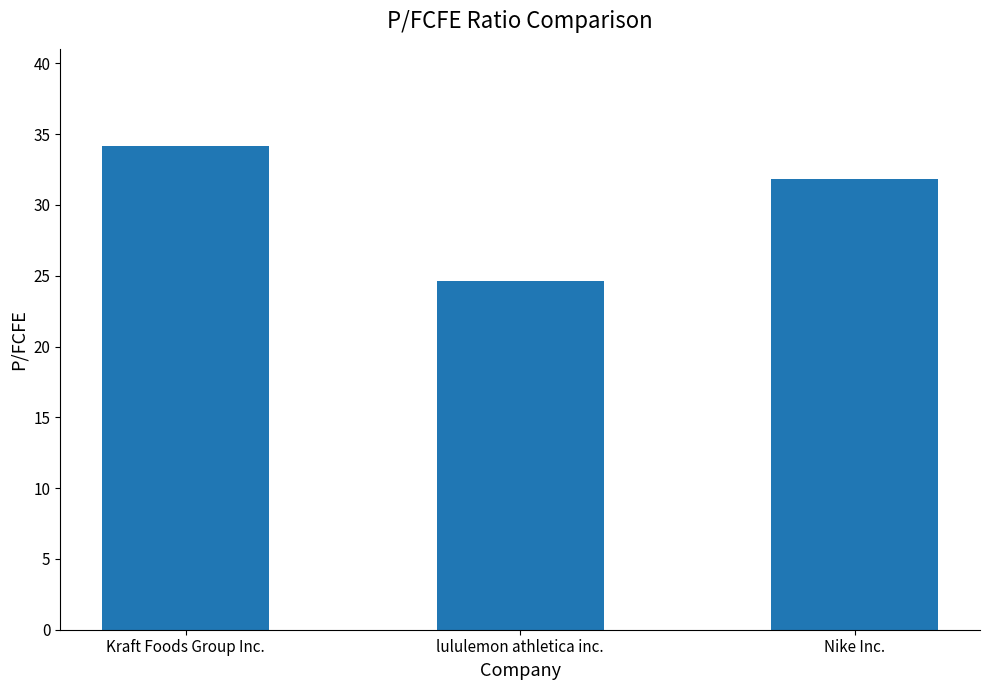

What is the smallest value displayed?

24.6